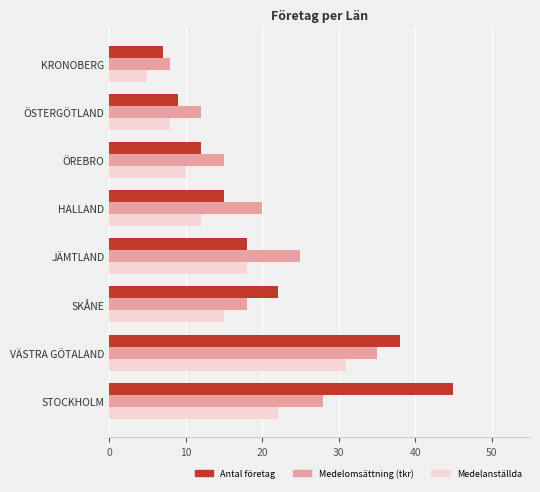

The value of Medelanställda at SKÅNE is 15. True or false?

True